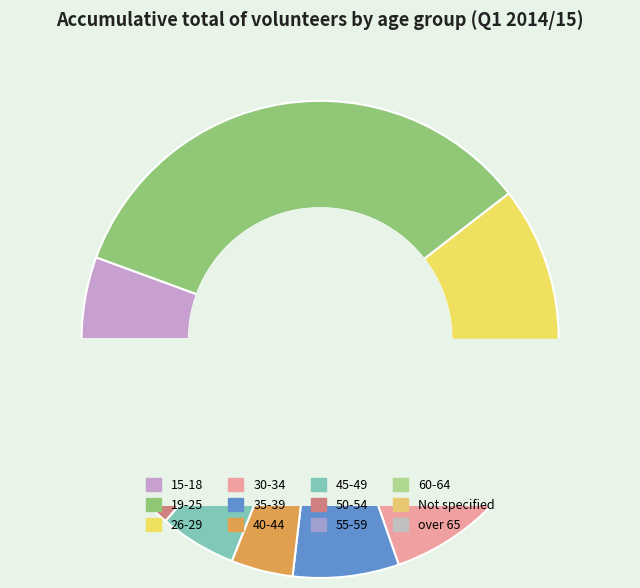

Which slice is the largest?

19-25